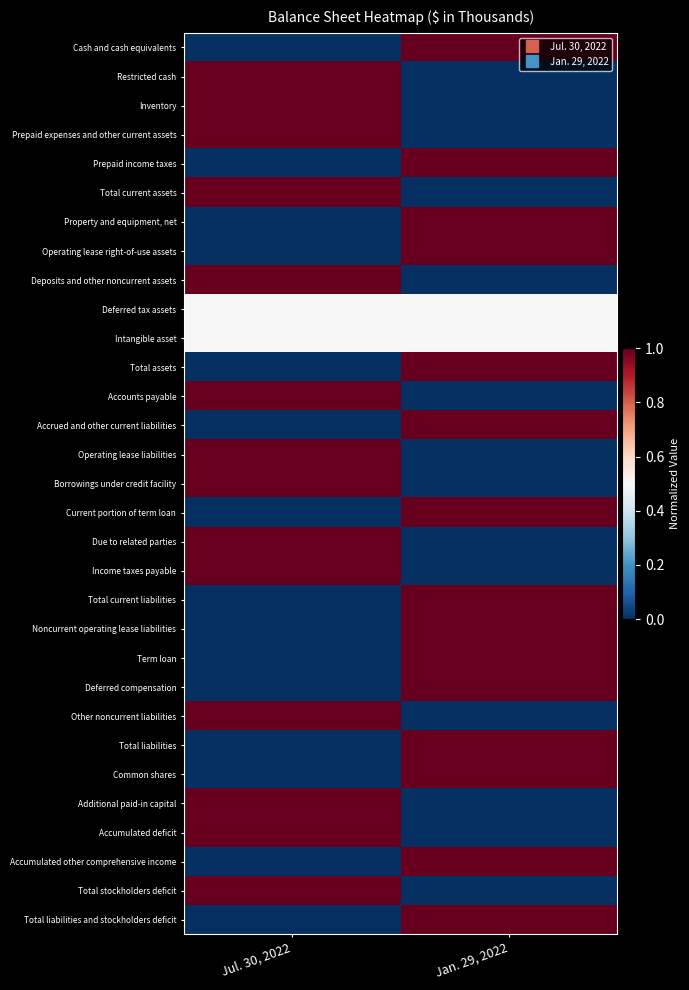

Which series has the largest range (max minus min)?

Cash and cash equivalents